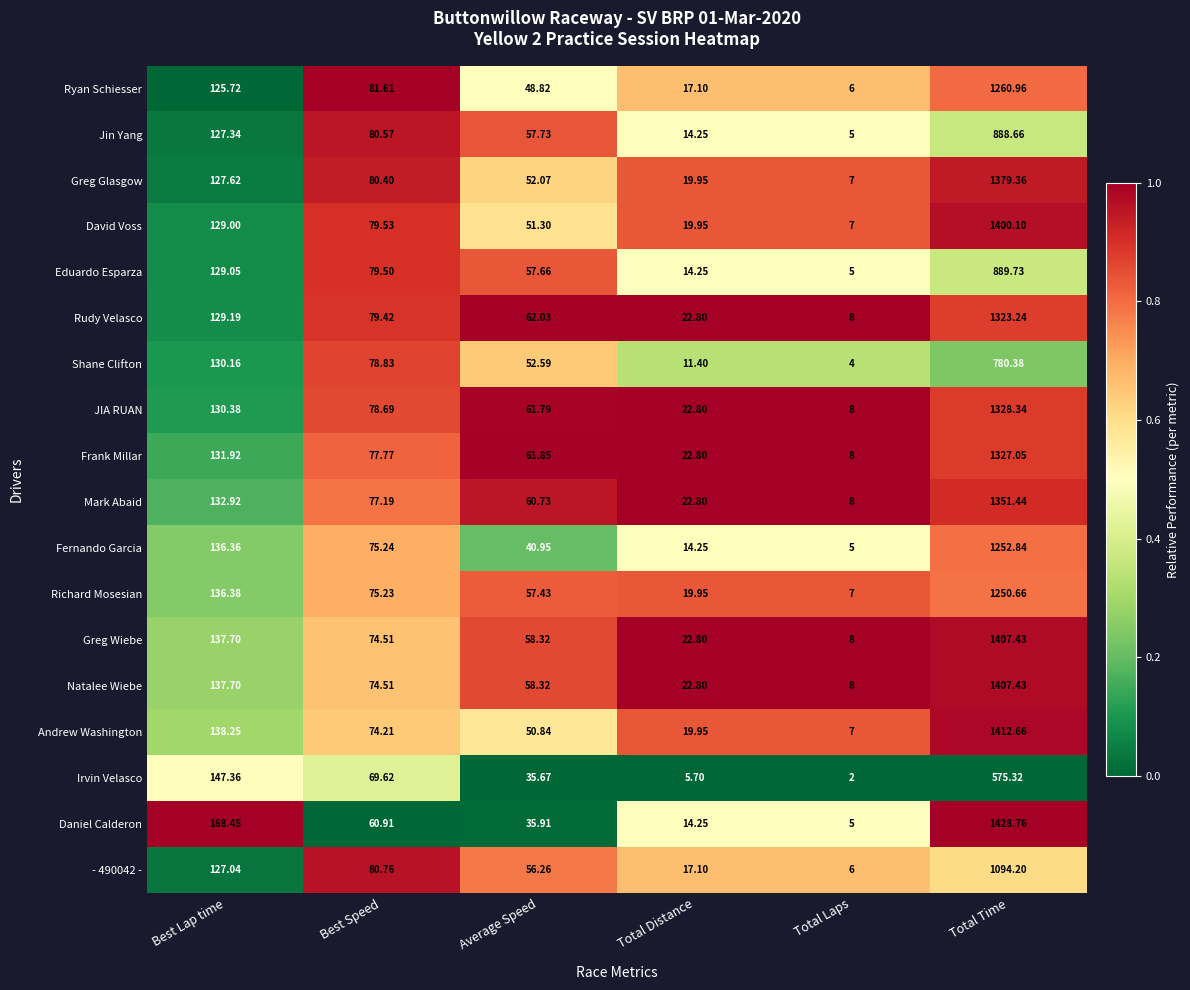

Which series has the widest spread of values?

Daniel Calderon